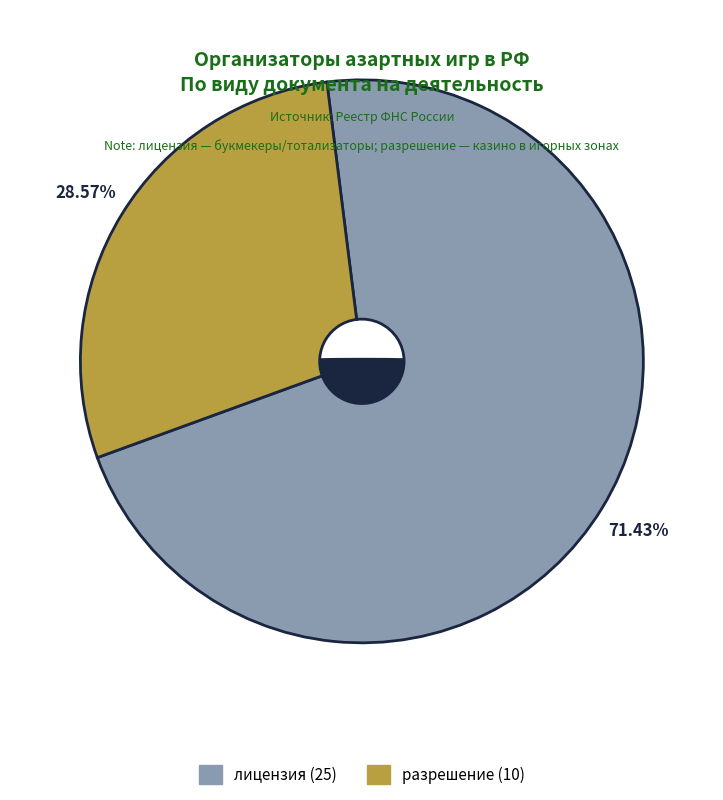

Rank the categories by value from lowest to highest.

разрешение, лицензия